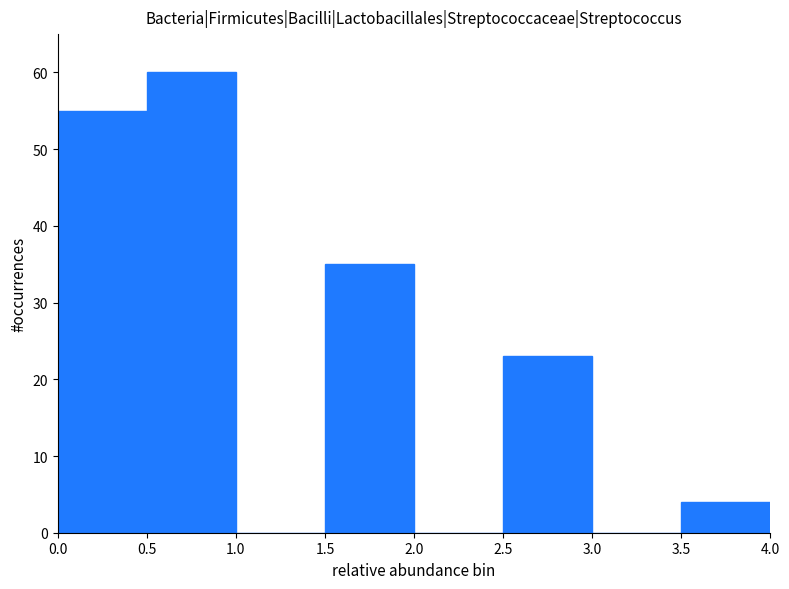

Reading left to right, list every bar in this chart as the range it spans on the x-axis followed by its height. The values are not printed on the chart, so give them approximately, as read against the axis.

0.0 to 0.5: 55
0.5 to 1.0: 60
1.0 to 1.5: 0
1.5 to 2.0: 35
2.0 to 2.5: 0
2.5 to 3.0: 23
3.0 to 3.5: 0
3.5 to 4.0: 4